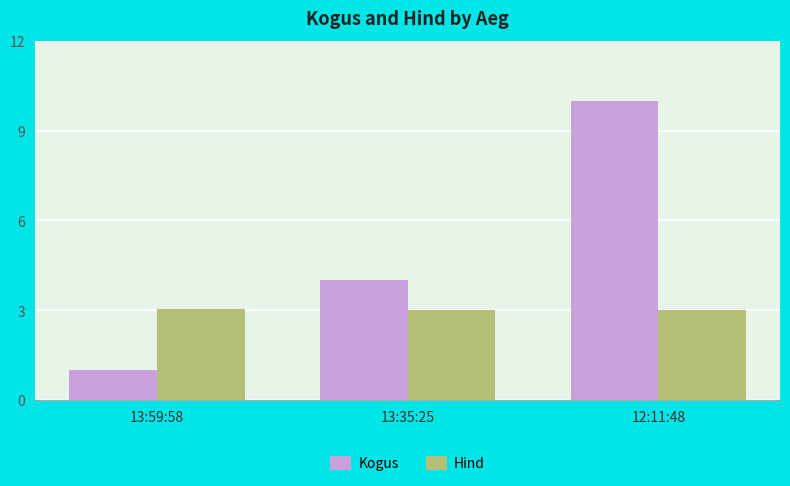

What is the difference between the highest and lowest values at 13:35:25?

1.0